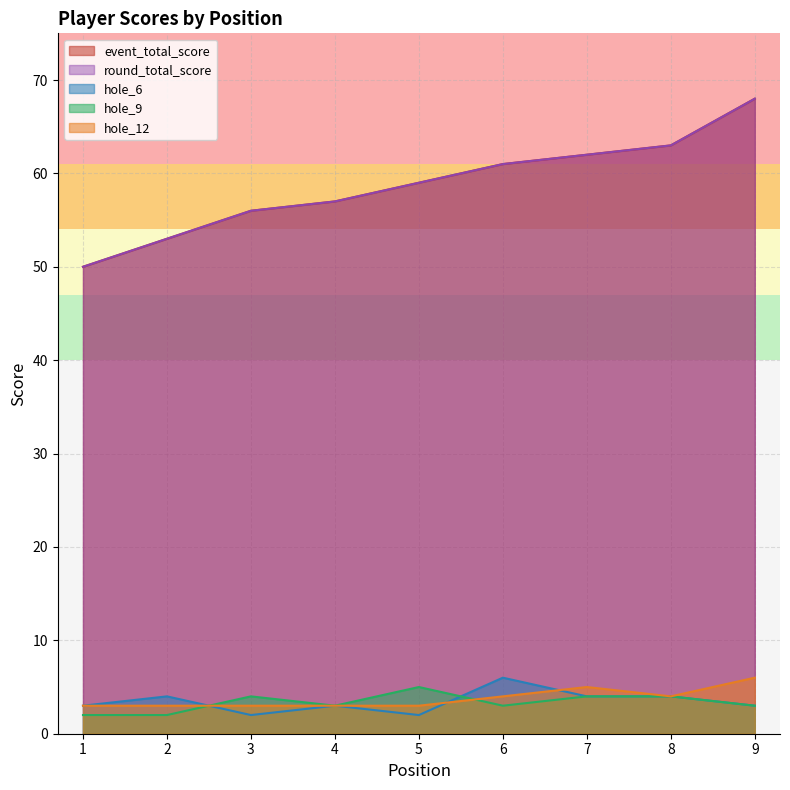

Which has a higher value, 8 or 2?

8